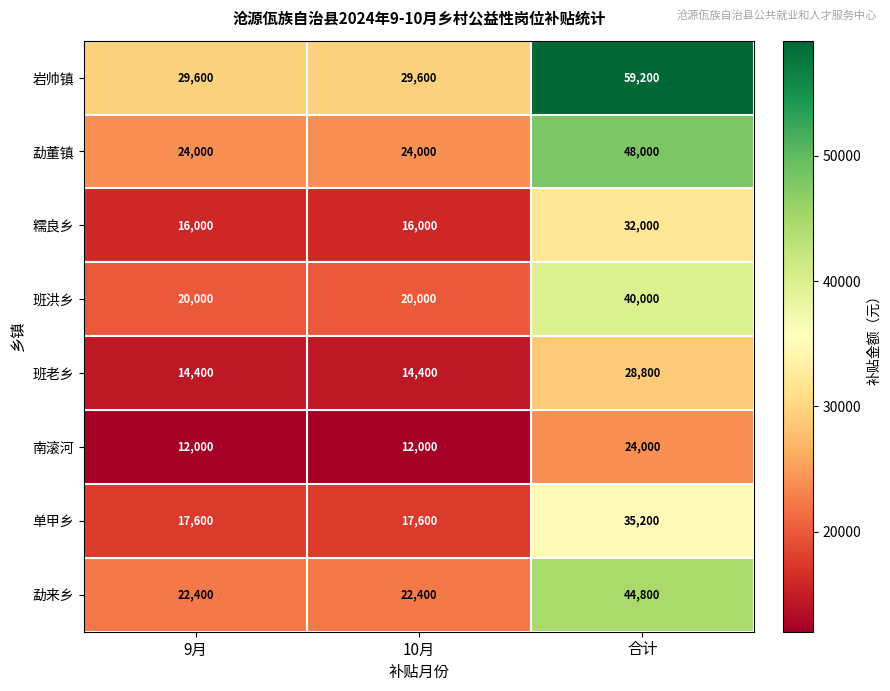

What is the average value of the 班老乡 series?

19200